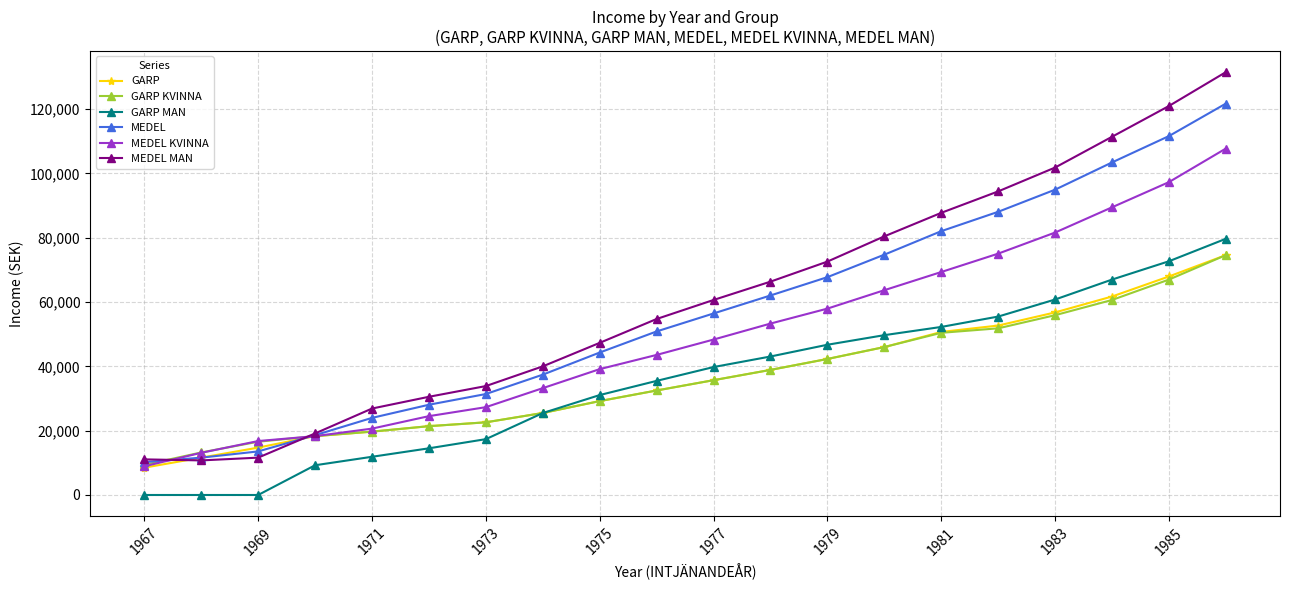

What is the sum of all MEDEL KVINNA values?

989300.0